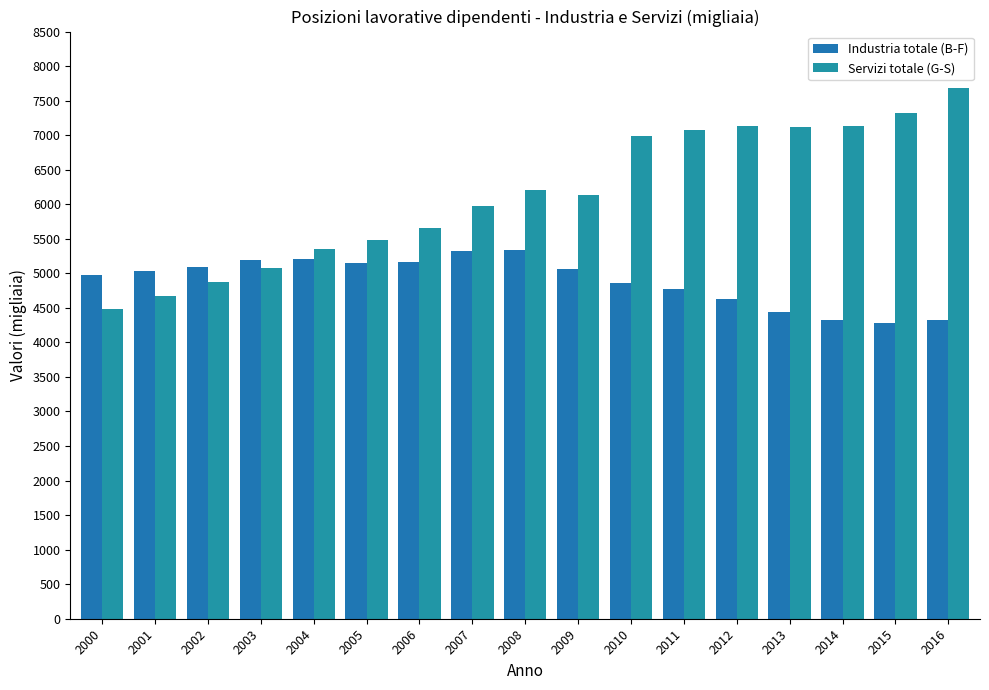

What is the value of the Industria totale (B-F) bar at the 14th from the left?

4445.5